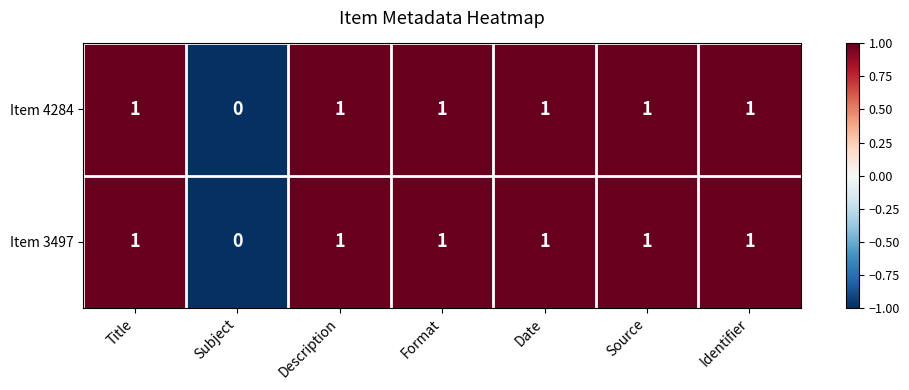

The Item 4284 series shows 1 at Source. True or false?

True